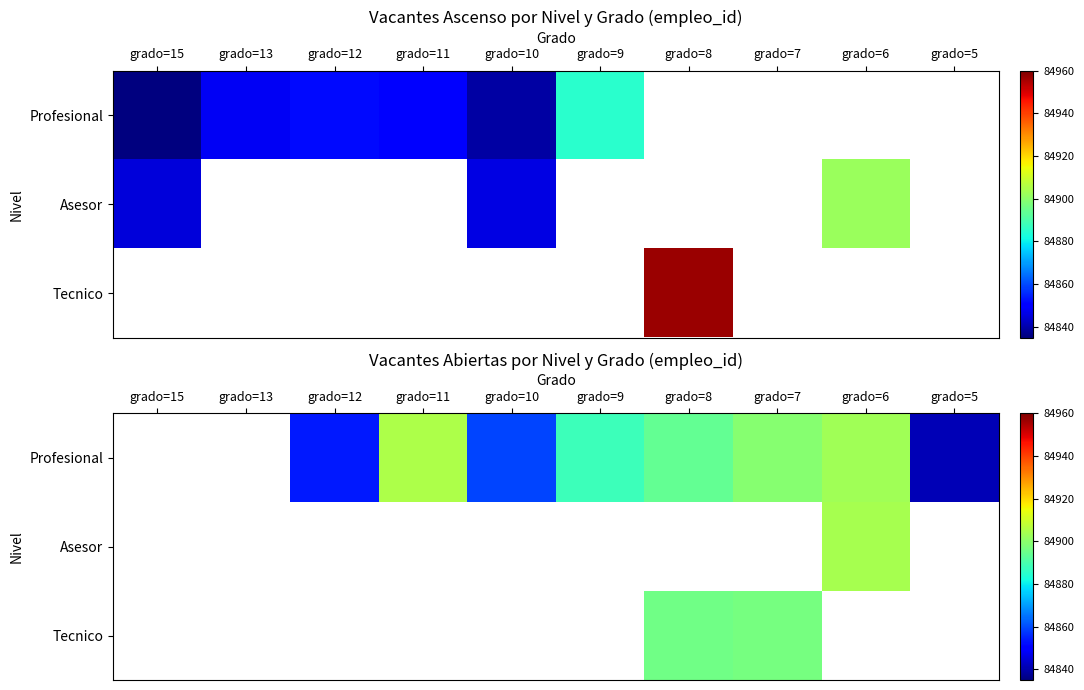

The Profesional series shows 51061.1 at grado=7. True or false?

False